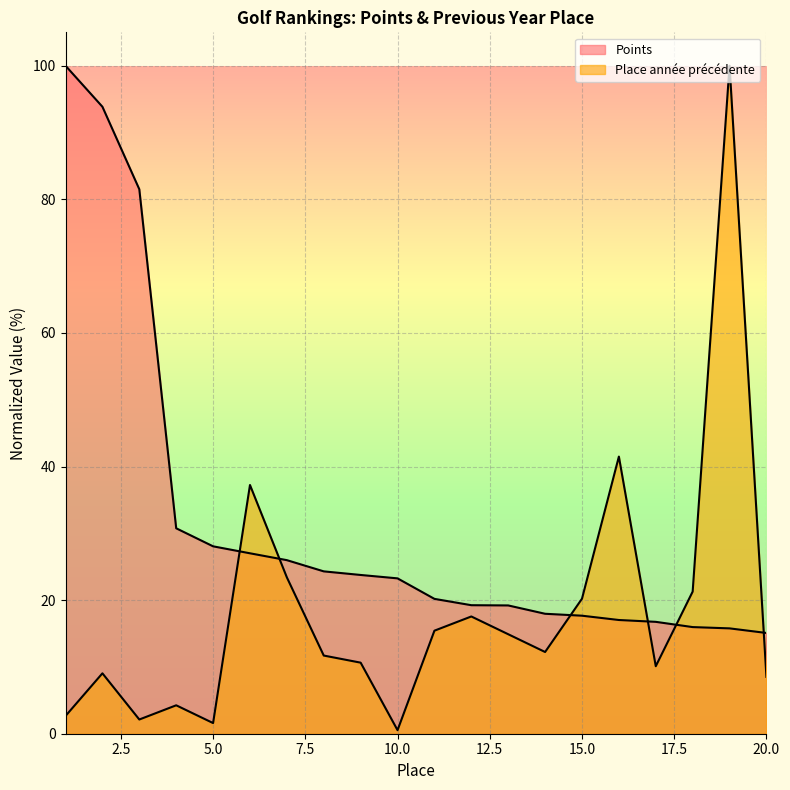

True or false: Place année précédente has a value of 9.0 at 2.

True